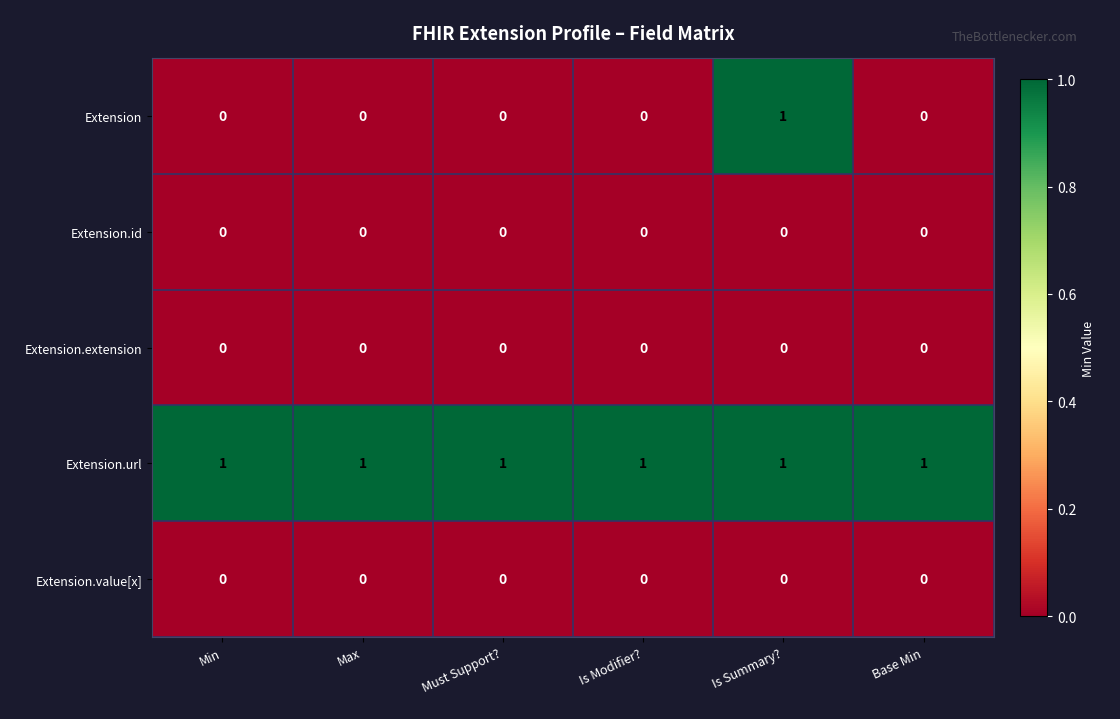

Count the Extension values in the range 0 to 1.

6